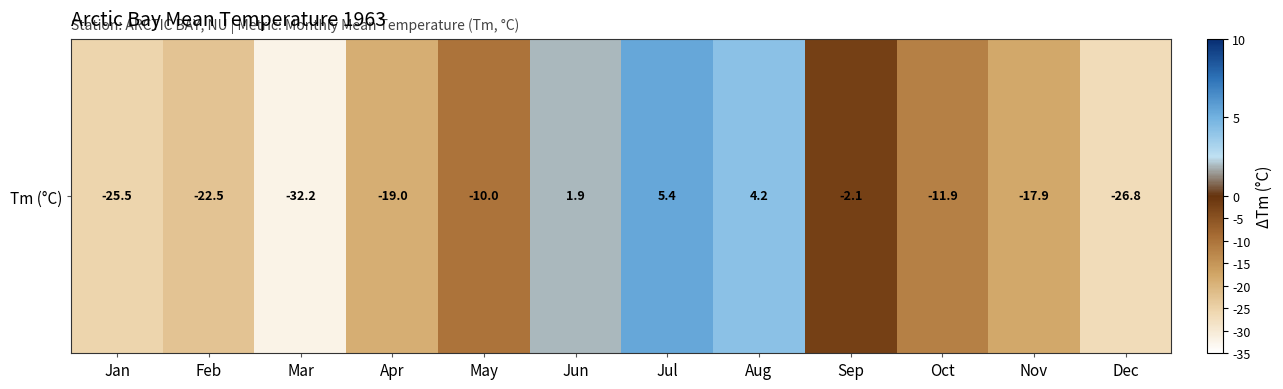

What is the difference between the maximum and minimum values?

37.6